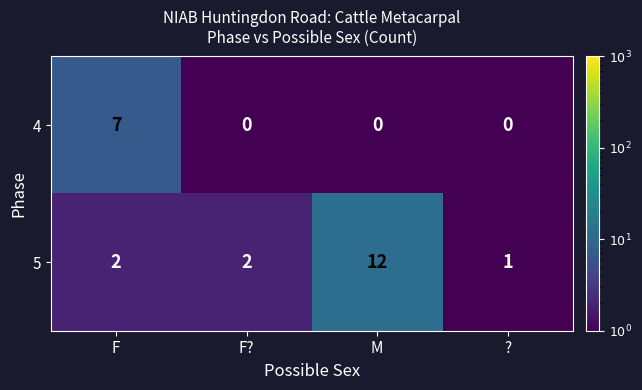

At F?, list the series in order from smallest to largest.

4, 5